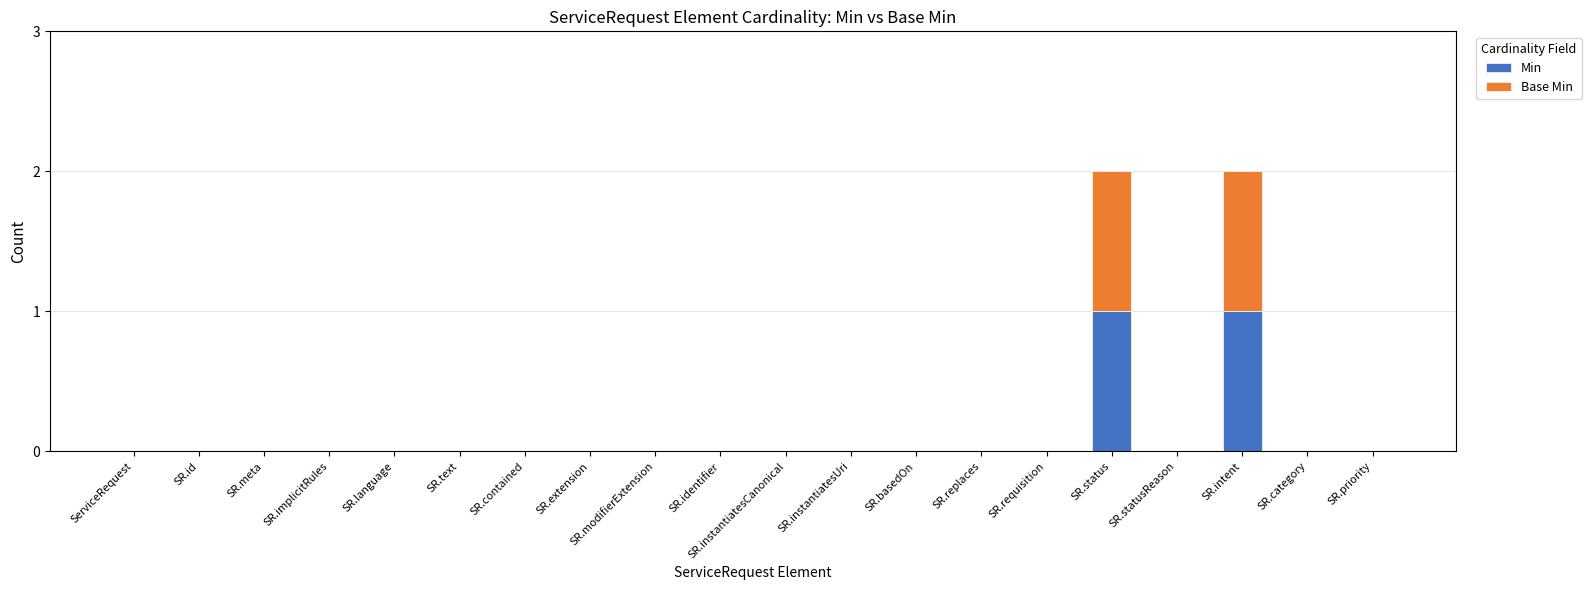

How many series are shown in this chart?

2